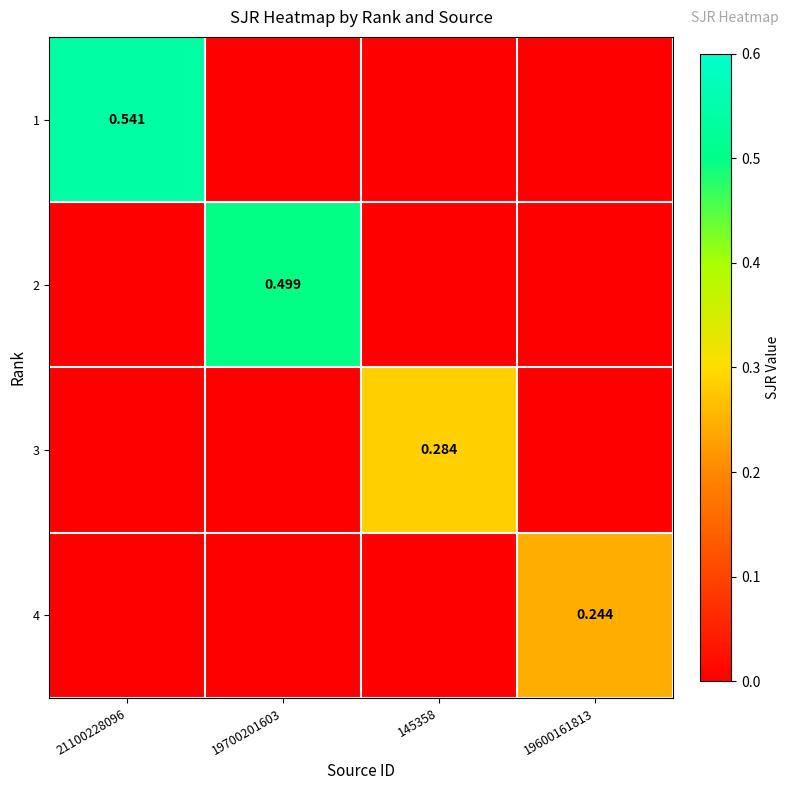

Is the value of 1 at 21100228096 greater than the value of 3 at 145358?

Yes